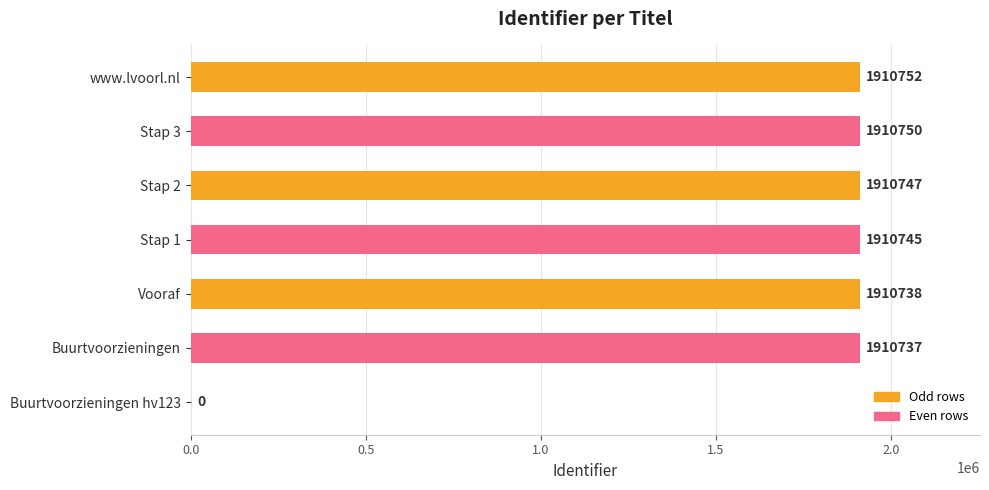

The chart shows a value of 1910738 at Vooraf. True or false?

True